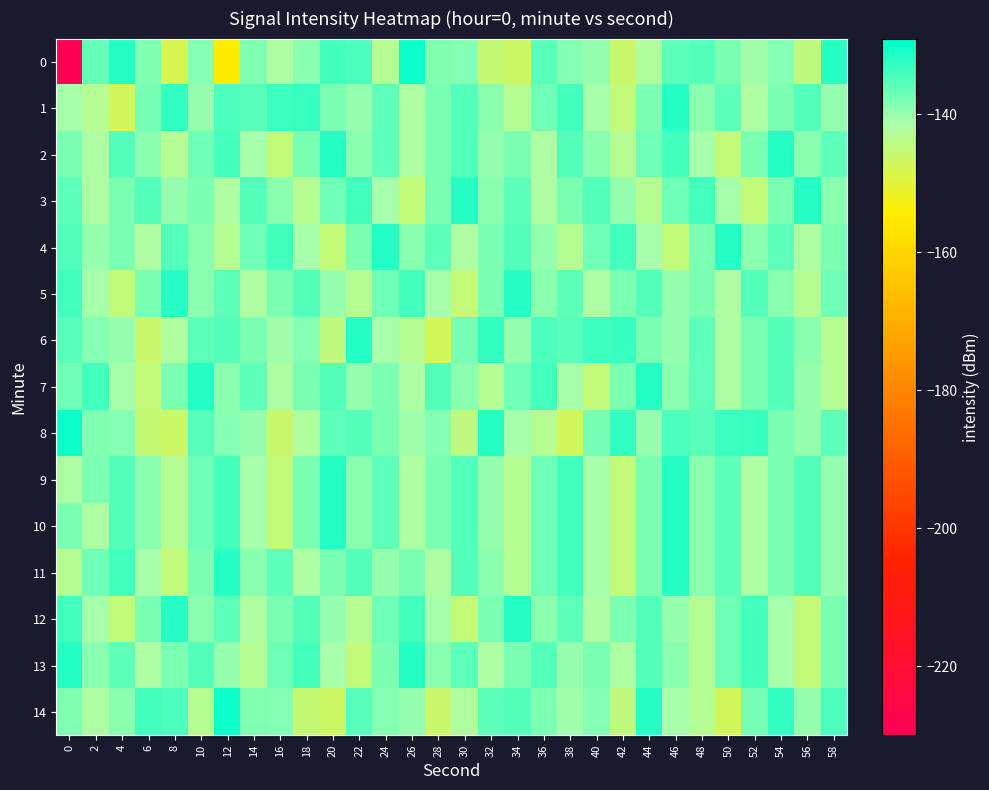

Count the number of categories in the chart.

30